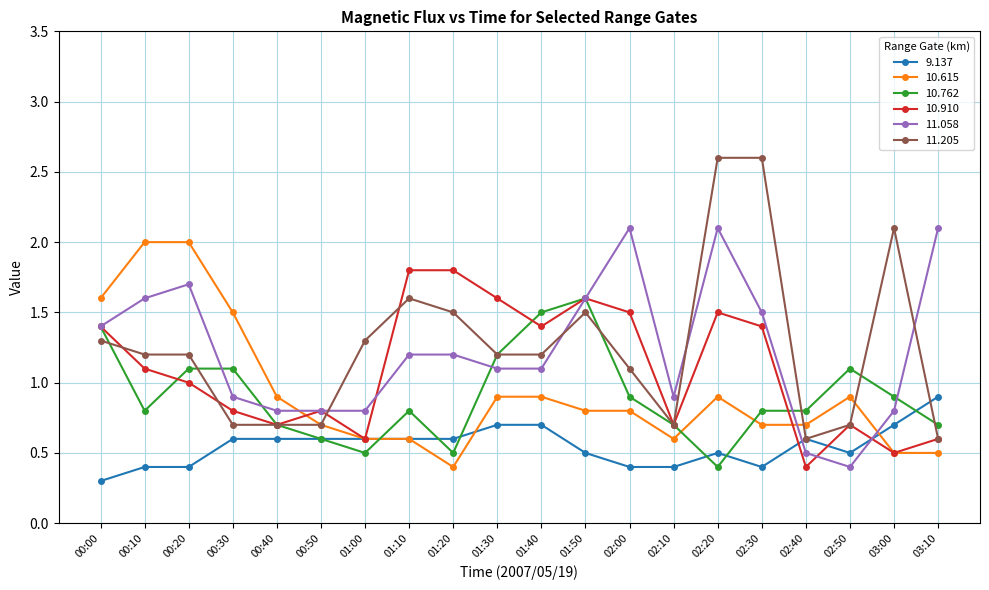

What is the total value across all series at 00:20?

7.4